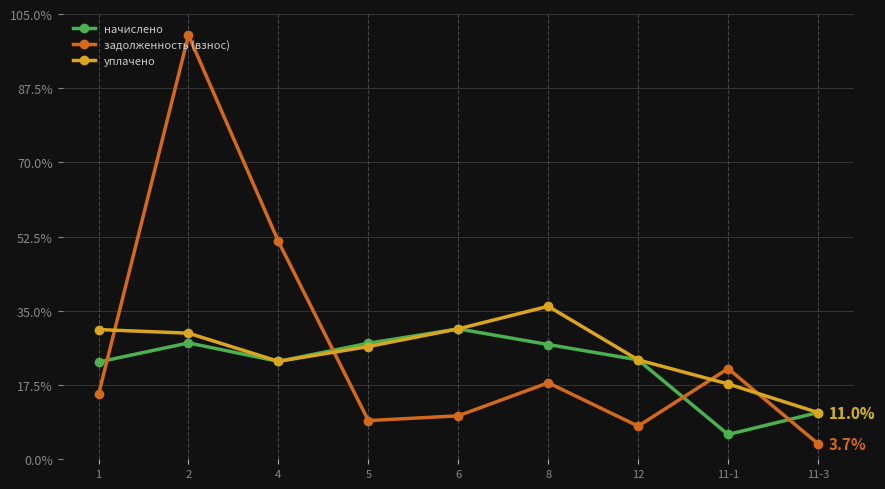

Which series has the largest range (max minus min)?

задолженность (взнос)